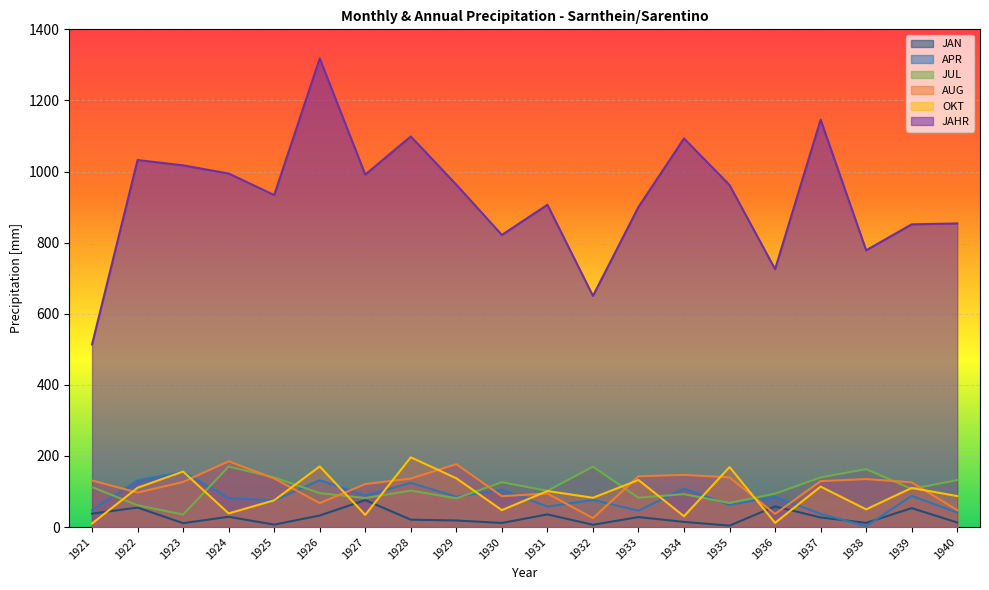

True or false: JAHR and OKT cross at least once.

False